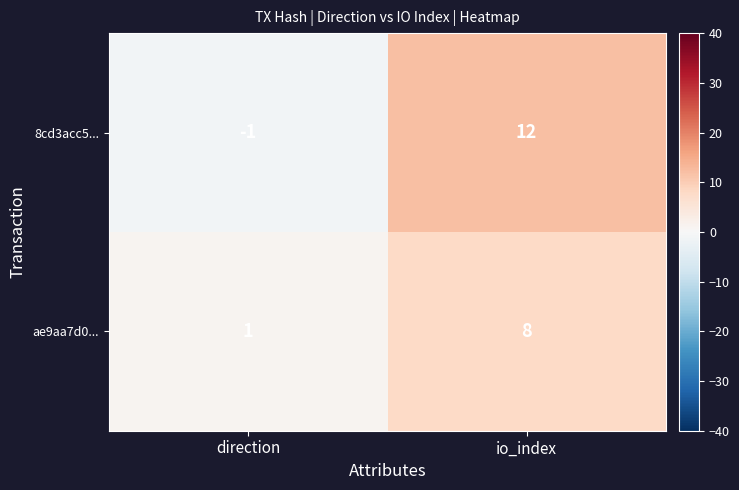

Where is 8cd3acc5... nearest to the value 5?

direction